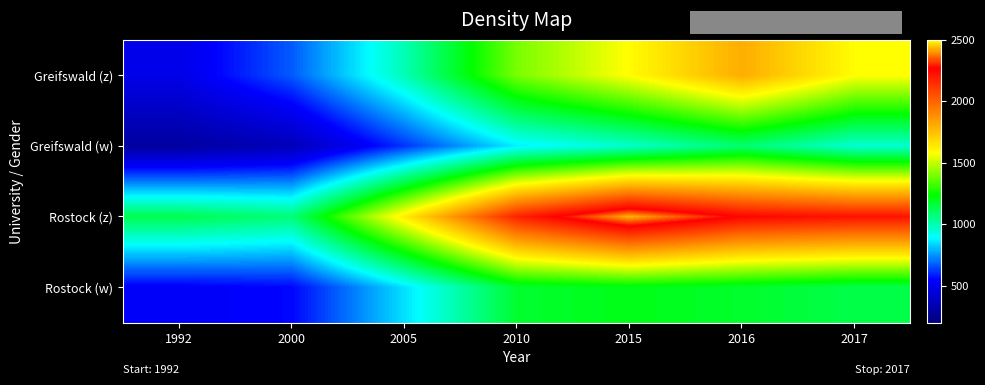

Reading left to right, transcribe all the data shown in this chart.

Greifswald (z): 1992=488	2000=670	2005=991	2010=1397	2015=1585	2016=1799	2017=1582
Greifswald (w): 1992=292	2000=360	2005=617	2010=873	2015=961	2016=1085	2017=953
Rostock (z): 1992=1130	2000=1075	2005=1626	2010=2175	2015=2431	2016=2255	2017=2218
Rostock (w): 1992=533	2000=552	2005=852	2010=1172	2015=1204	2016=1177	2017=1136